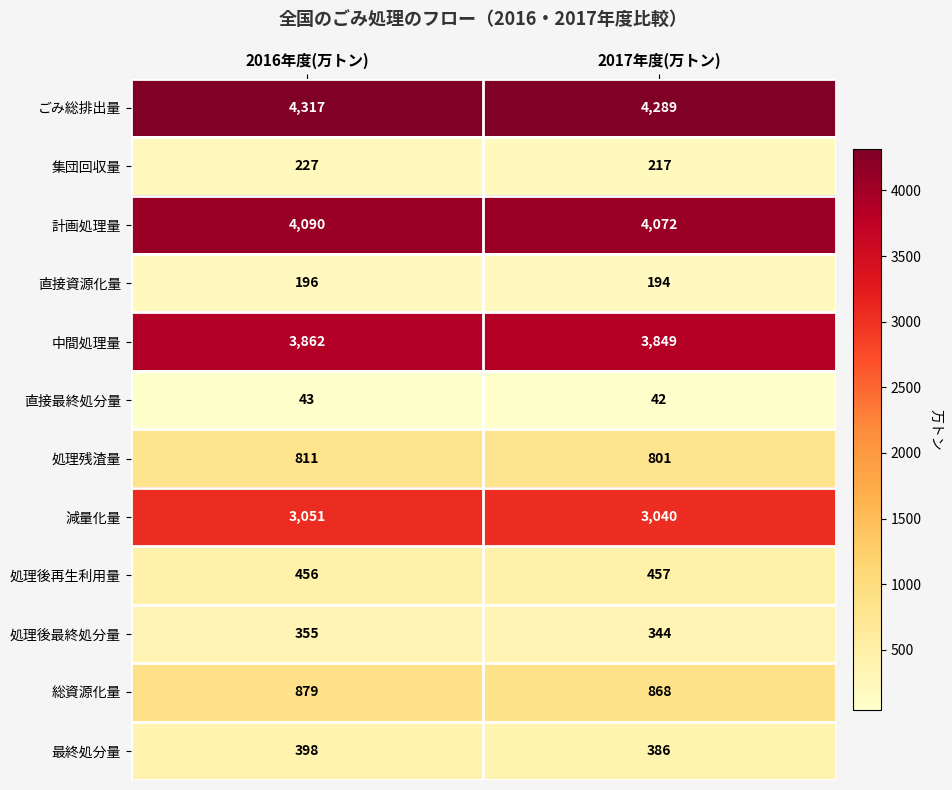

At 2017年度(万トン), list the series in order from smallest to largest.

直接最終処分量, 直接資源化量, 集団回収量, 処理後最終処分量, 最終処分量, 処理後再生利用量, 処理残渣量, 総資源化量, 減量化量, 中間処理量, 計画処理量, ごみ総排出量